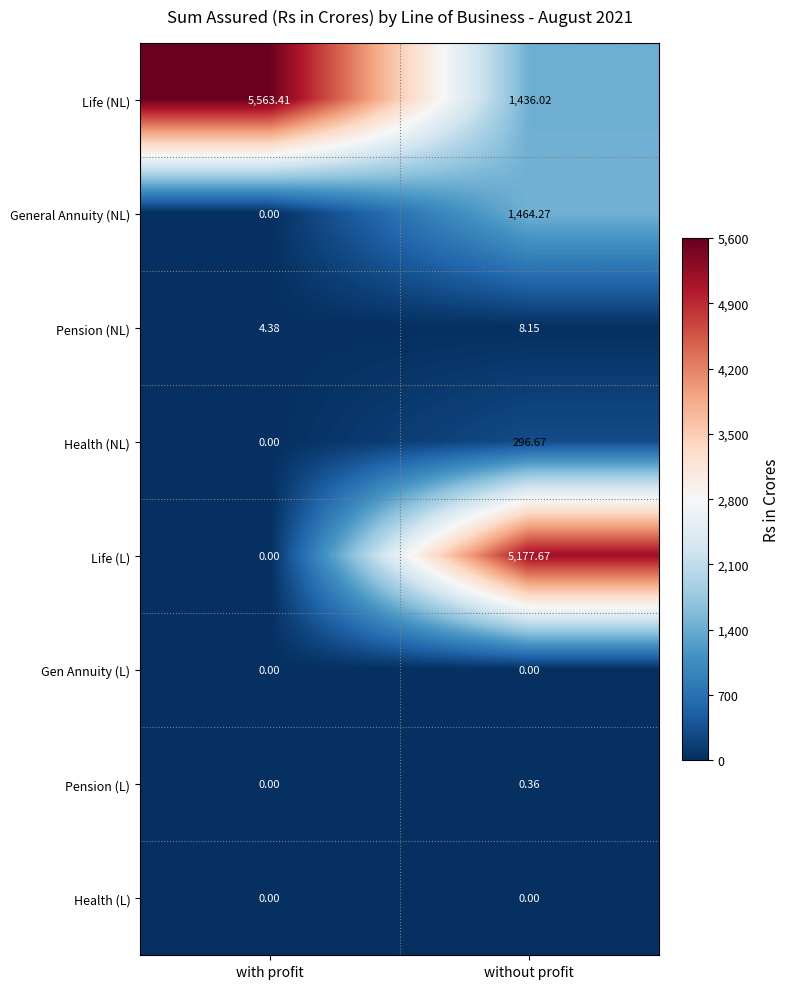

What is the spread (max minus min) of values at without profit?

5177.7